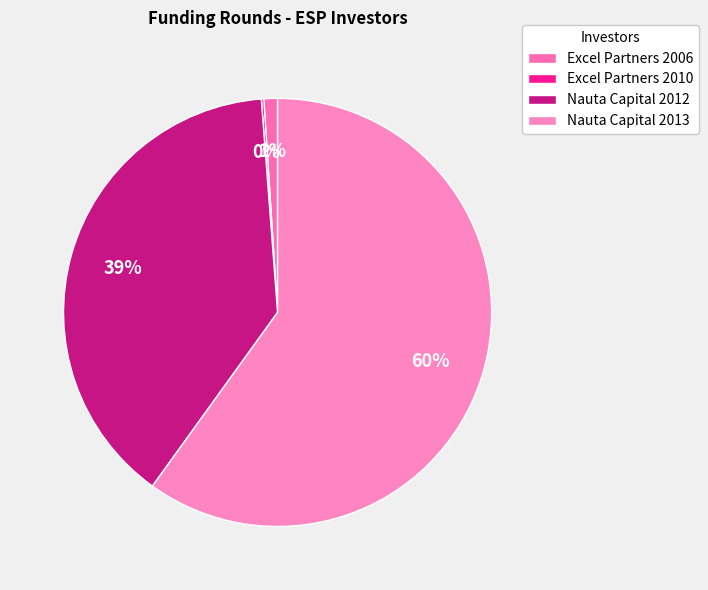

What is the largest slice in the pie chart?

Nauta Capital 2013